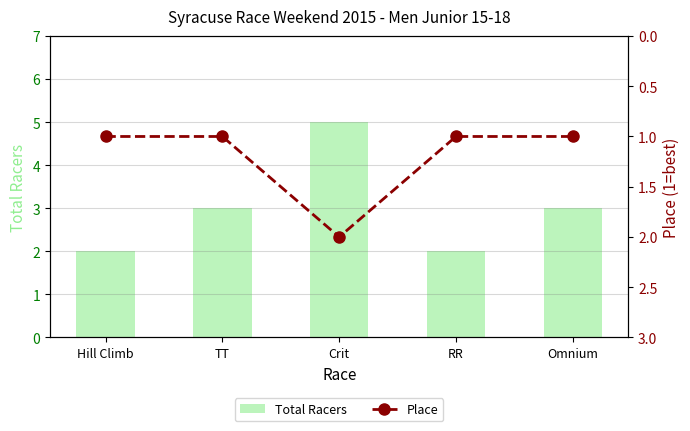

What is the total value across all series at Crit?

7